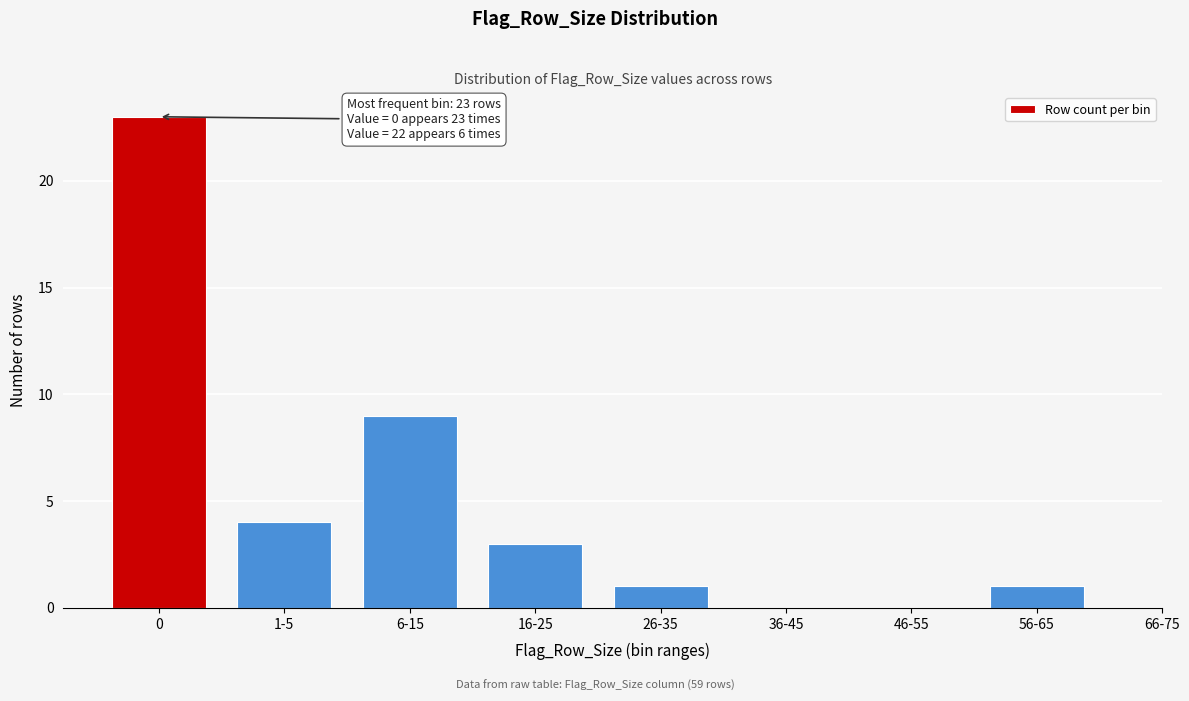

Reading left to right, what are all the values shown in this chart?

0=23	1-5=4	6-15=9	16-25=3	26-35=1	36-45=0	46-55=0	56-65=1